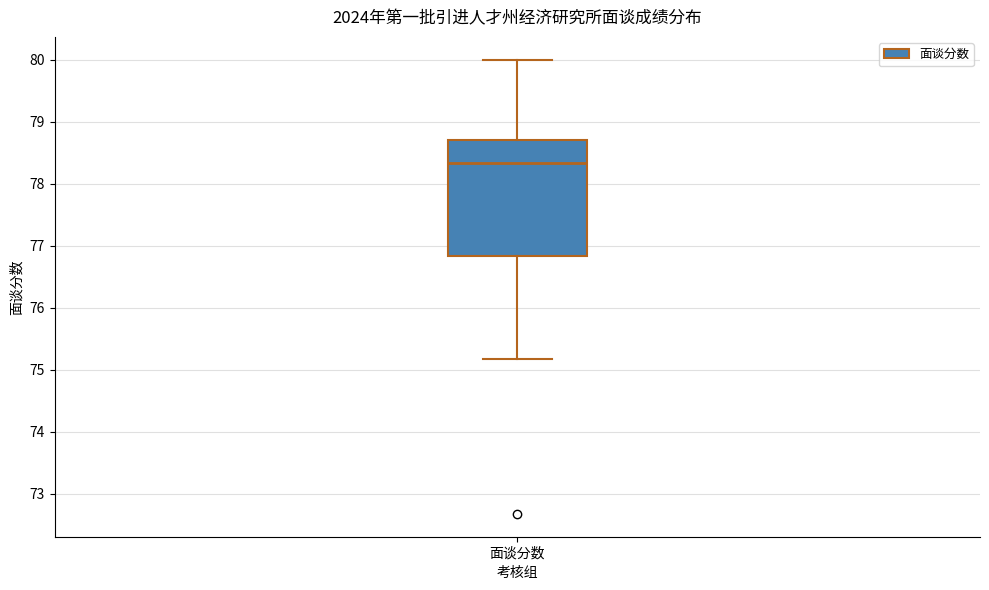

Where is the lower edge of the box for 面谈分数 on the y-axis? The values are not printed on the chart, so give them approximately, as read against the axis.

76.8